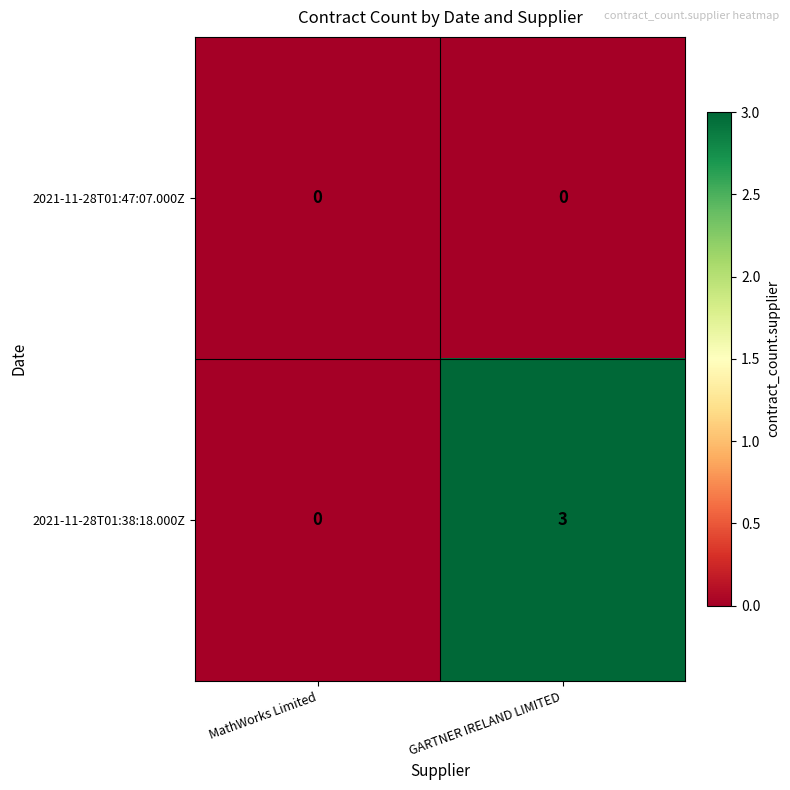

List the series in order of their overall mean, highest first.

2021-11-28T01:38:18.000Z, 2021-11-28T01:47:07.000Z